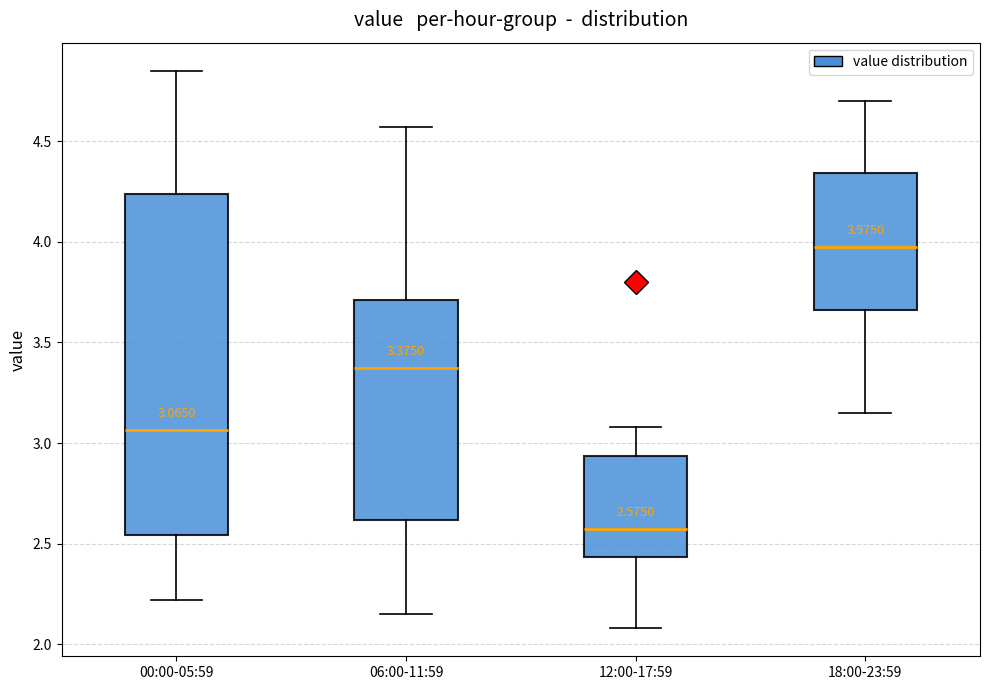

Which box has the lowest median line?

12:00-17:59